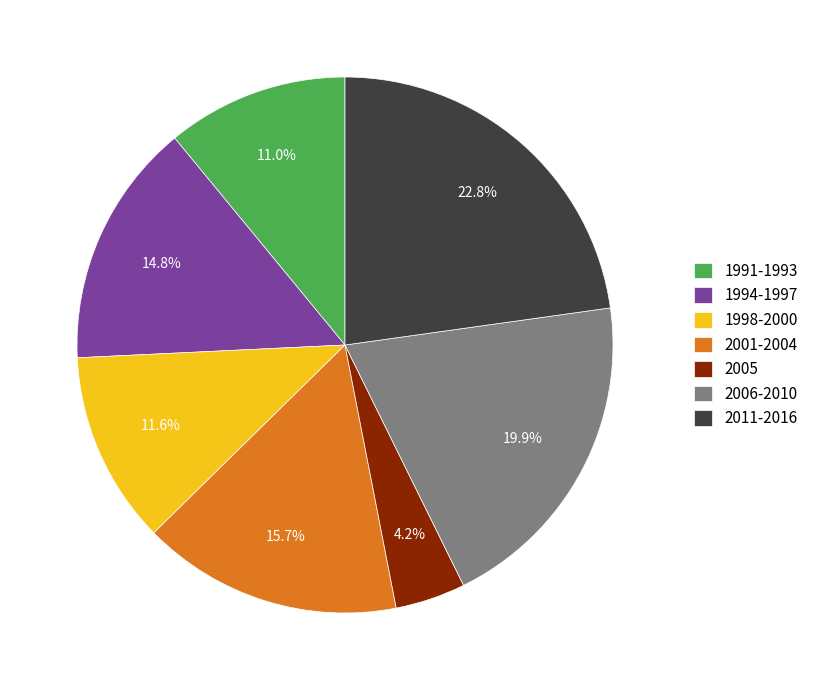

Which slice is the smallest?

2005